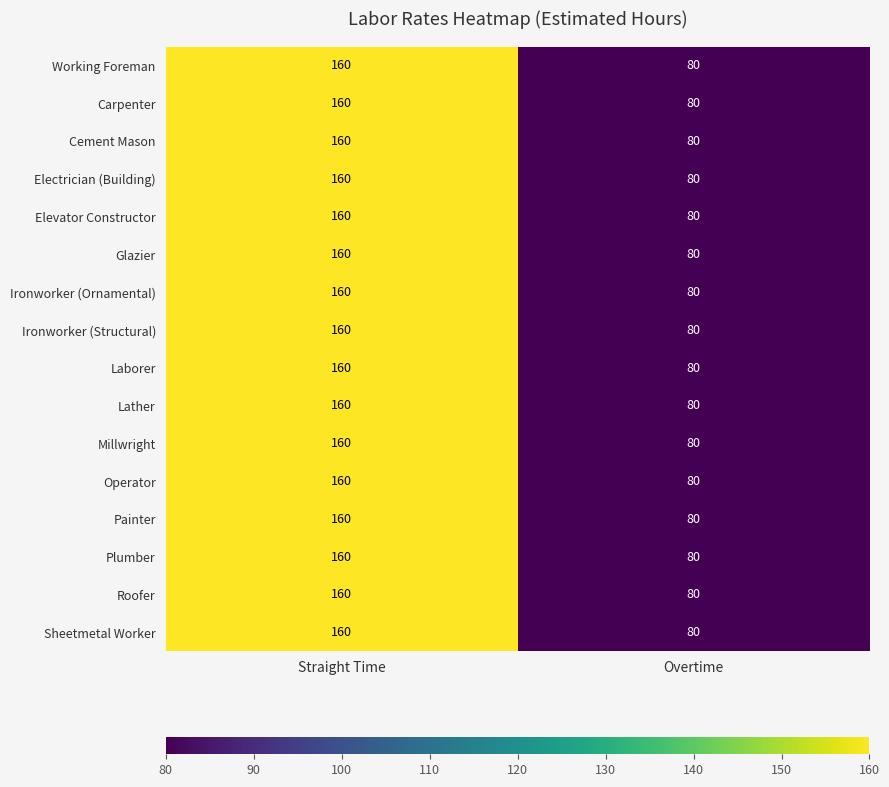

What is the minimum value shown in the chart?

80